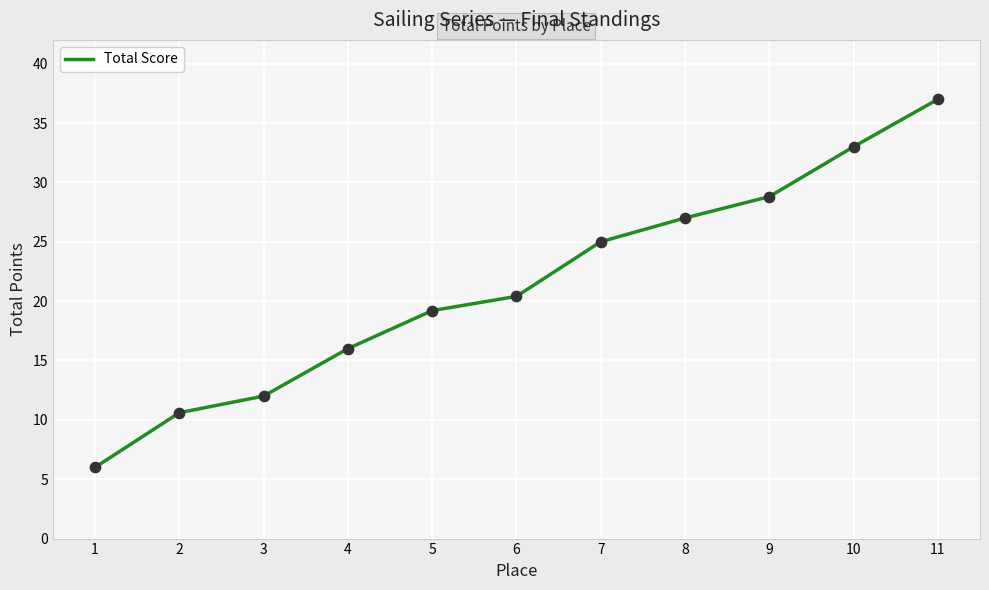

What is the change in value from 7 to 10?

+8.0